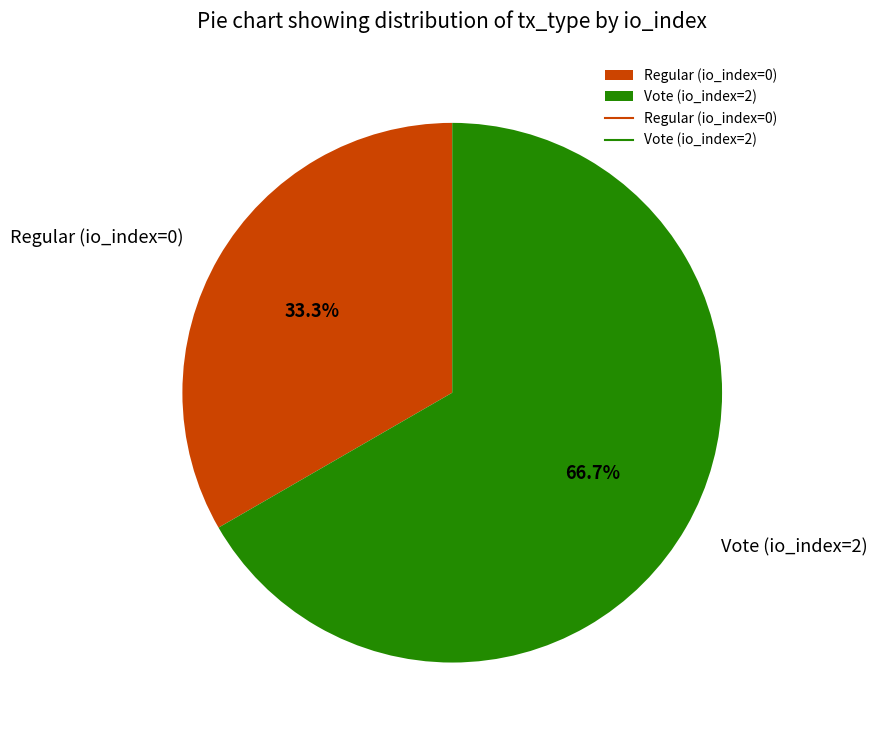

To the nearest percent, what is the average slice percentage?

50%